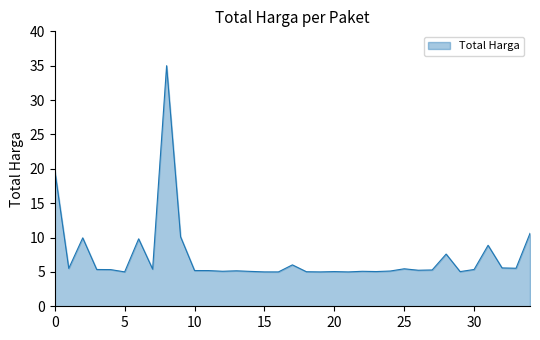

What is the smallest value displayed?

5.0